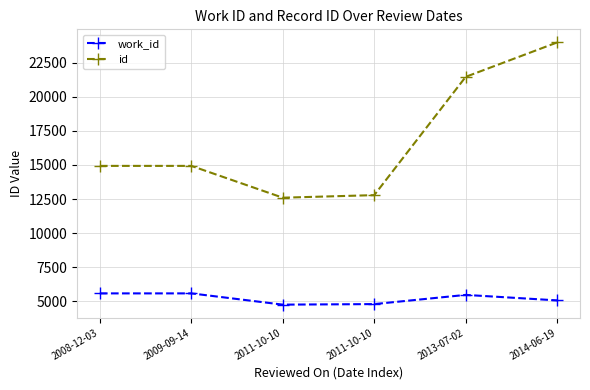

Is this an area chart (filled region under the line)?

No